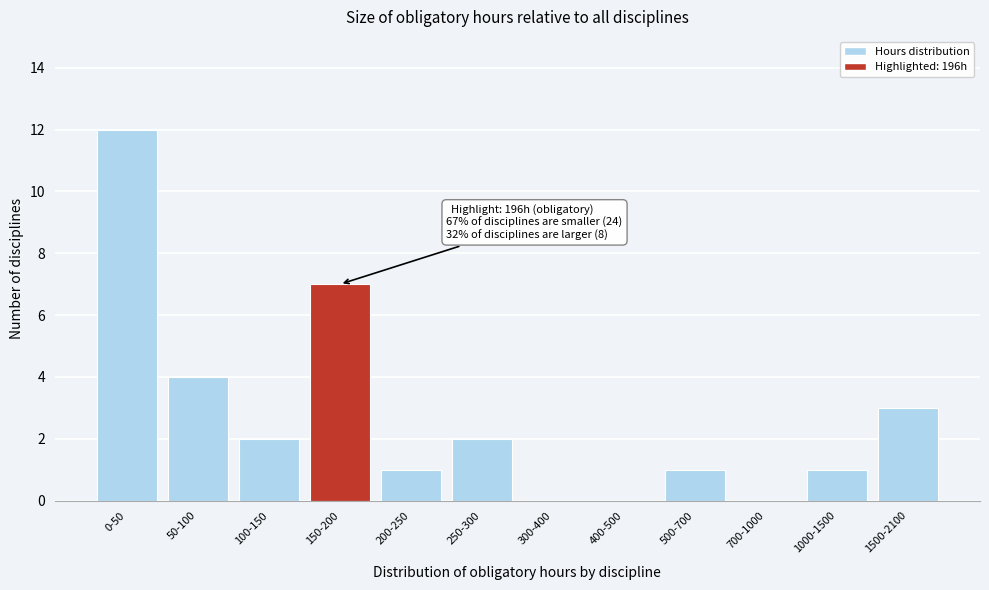

Reading left to right, transcribe all the data shown in this chart.

0-50=12	50-100=4	100-150=2	150-200=7	200-250=1	250-300=2	300-400=0	400-500=0	500-700=1	700-1000=0	1000-1500=1	1500-2100=3